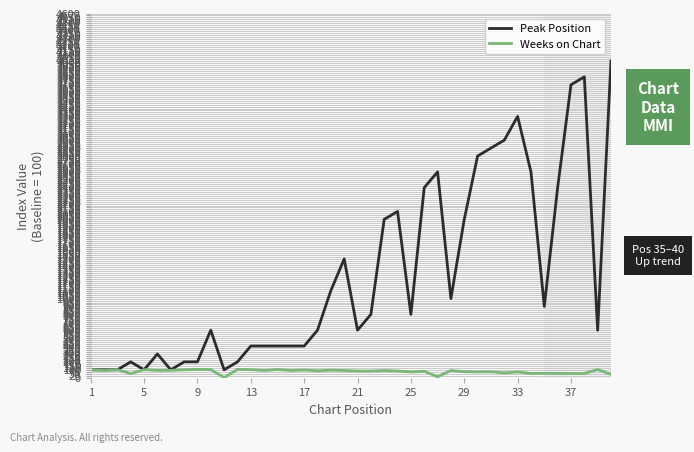

What is the lowest value of the Peak Position series?

100.0